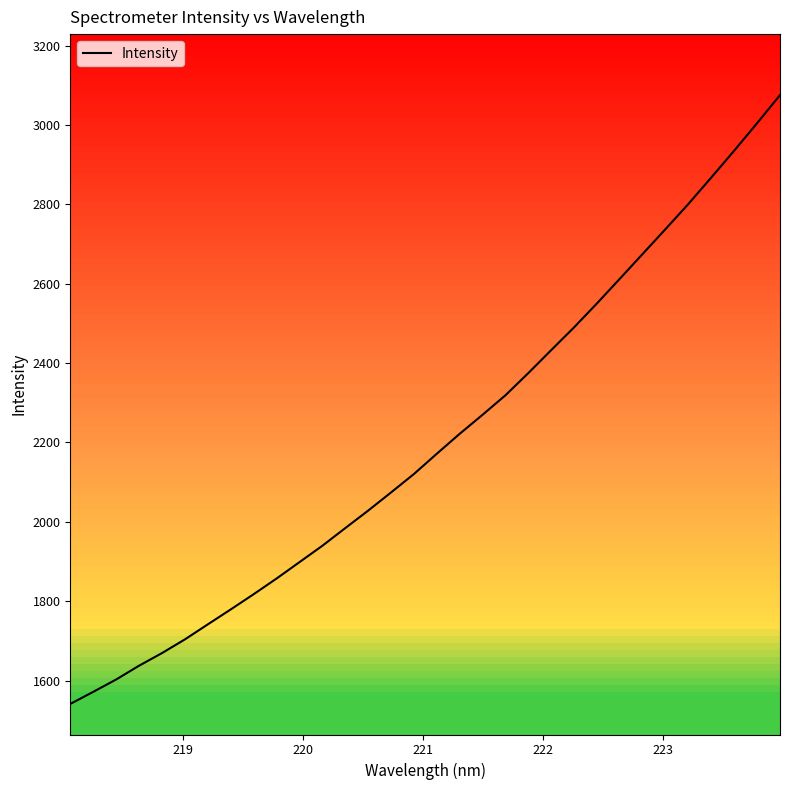

True or false: the data shows 1083.8 at 223.

False